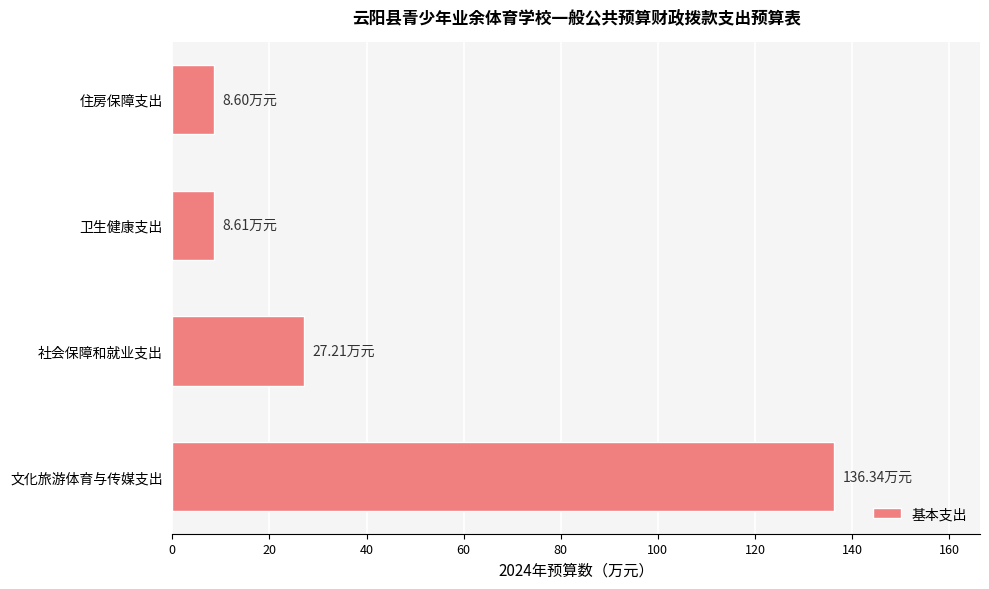

What is the change in value from 社会保障和就业支出 to 住房保障支出?

-18.6